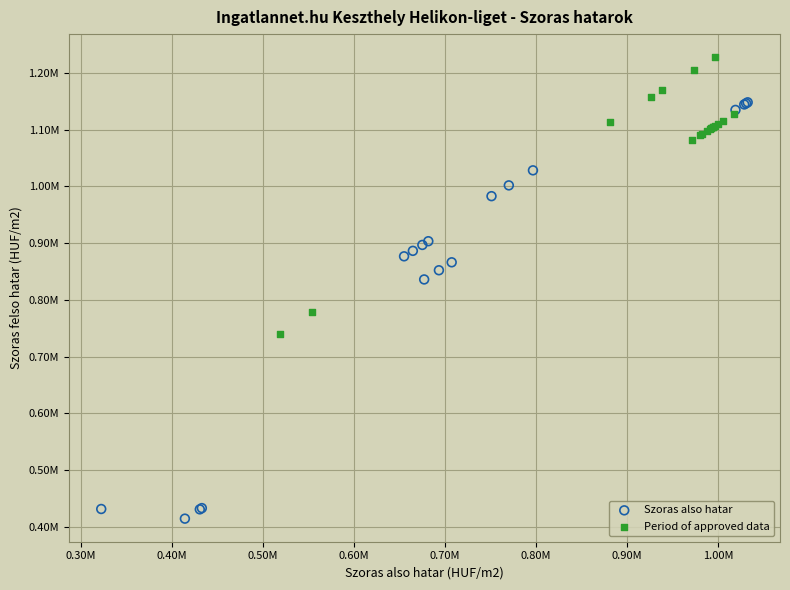

Which series contains the highest Y value?

Period of approved data